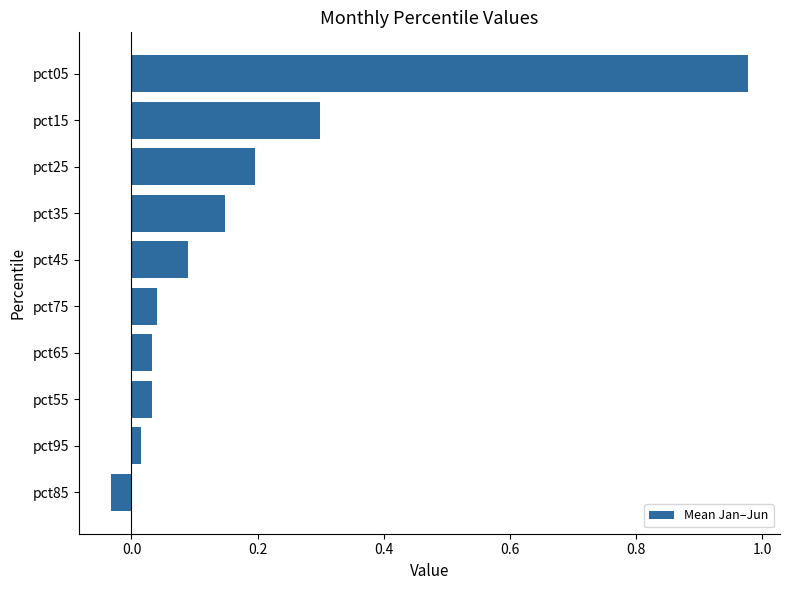

How many data points are less than 0?

1